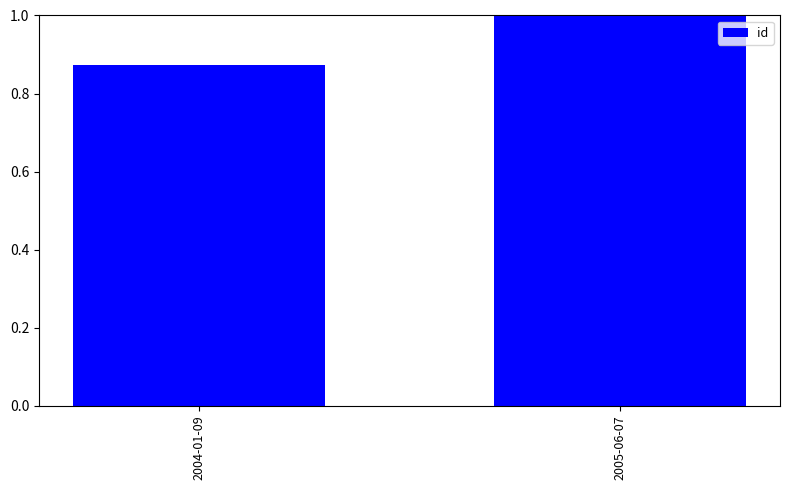

What is the change in value from 2004-01-09 to 2005-06-07?

+0.1